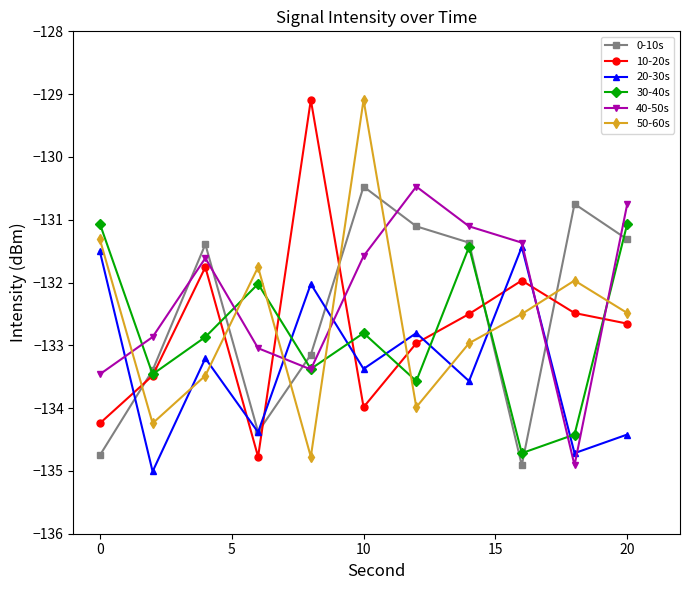

How many values in the 20-30s series are below -133?

7